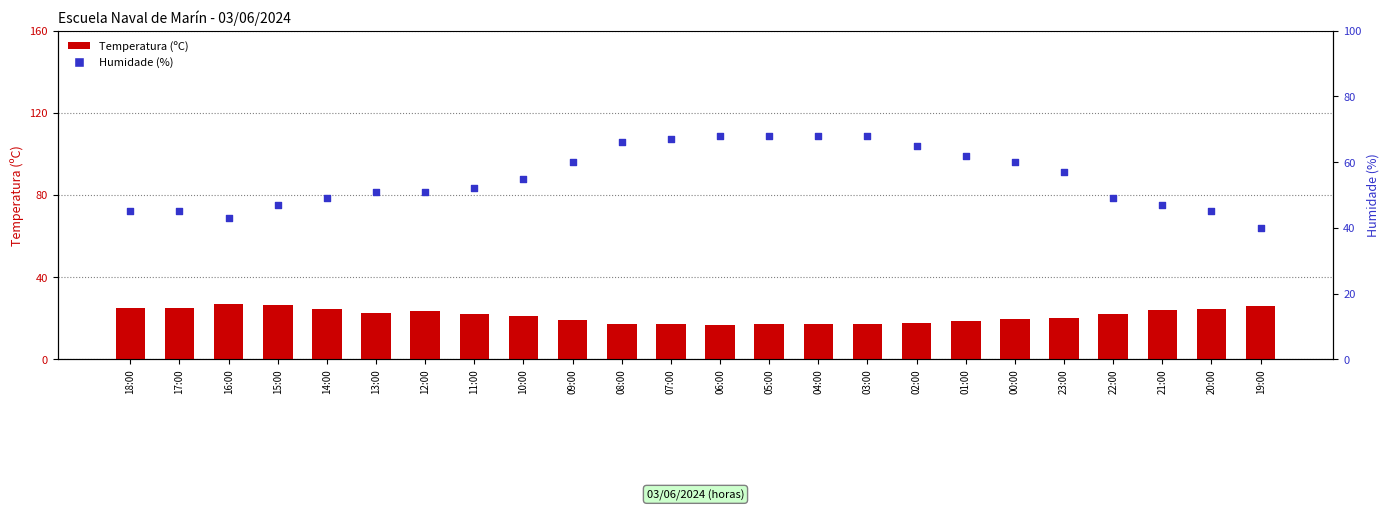

Which series reaches the maximum Y coordinate?

Humidade (%)